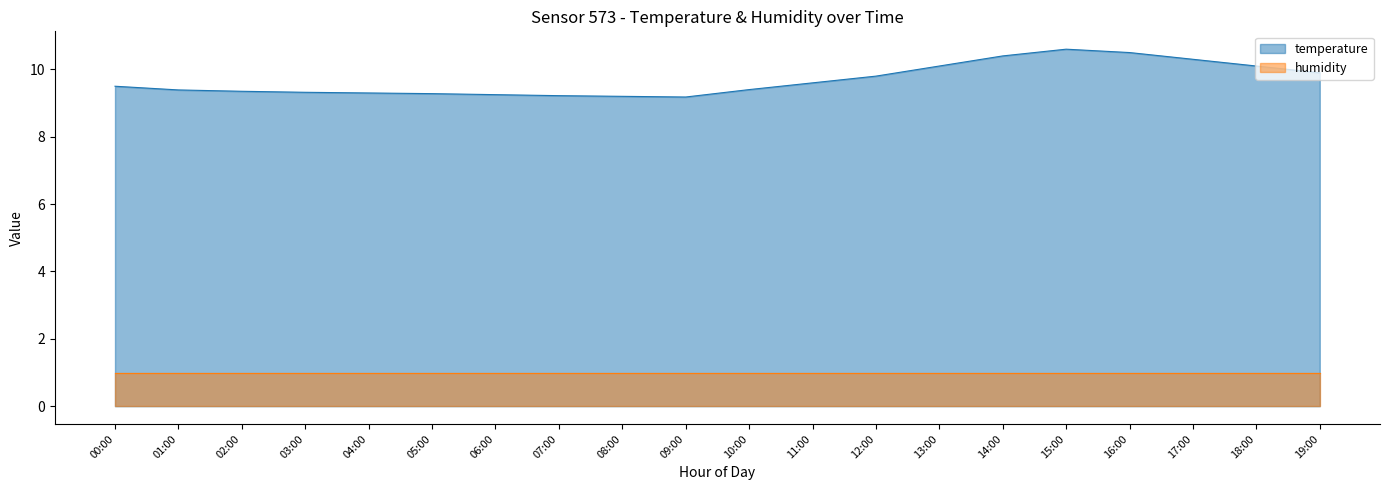

What is the label of the 19th point from the right?

01:00